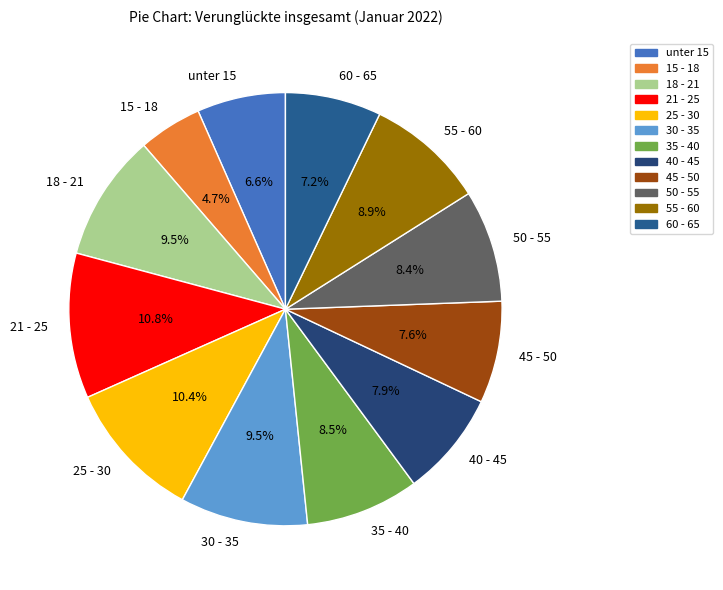

What percentage do 18 - 21 and 50 - 55 together represent?

17.9%